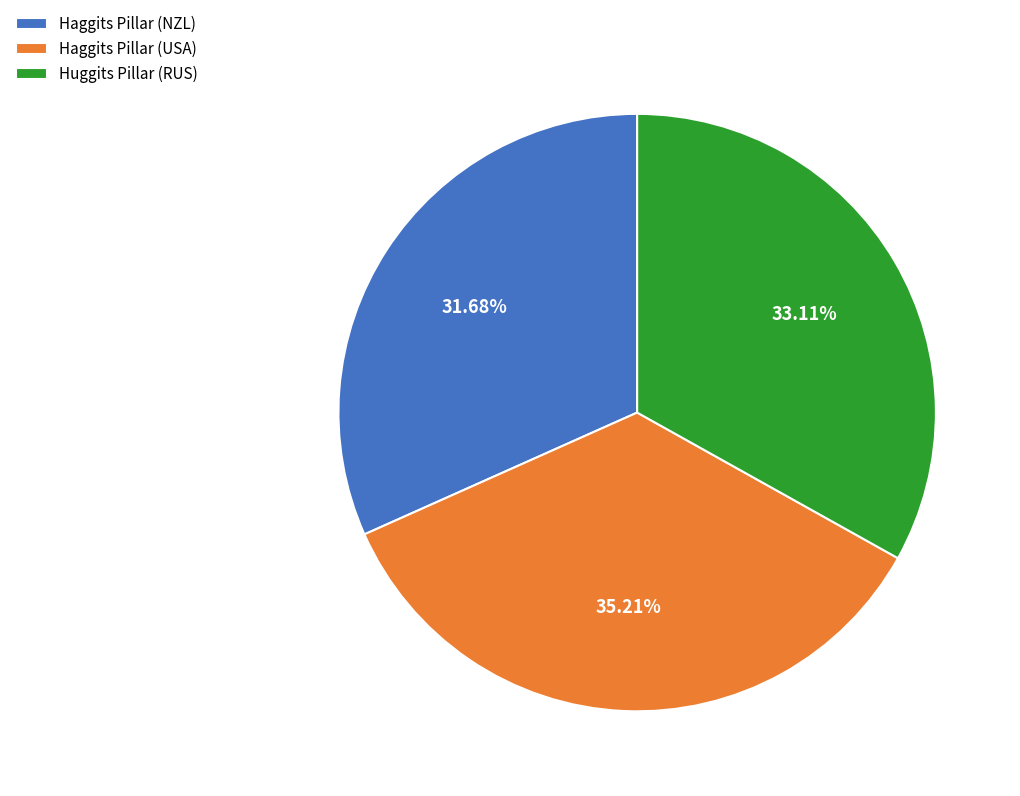

Does Haggits Pillar (USA) represent more than half of the total?

No